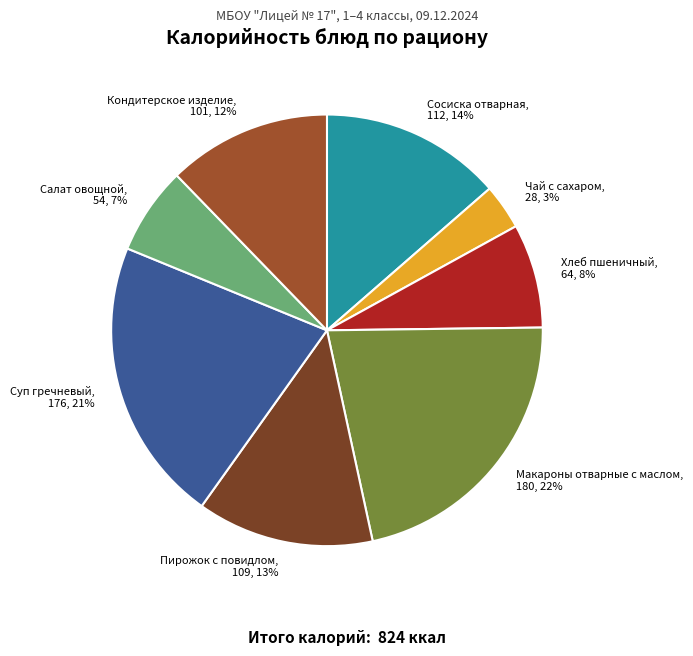

To the nearest percent, what is the combined percentage of Макароны отварные с маслом and Пирожок с повидлом?

35%